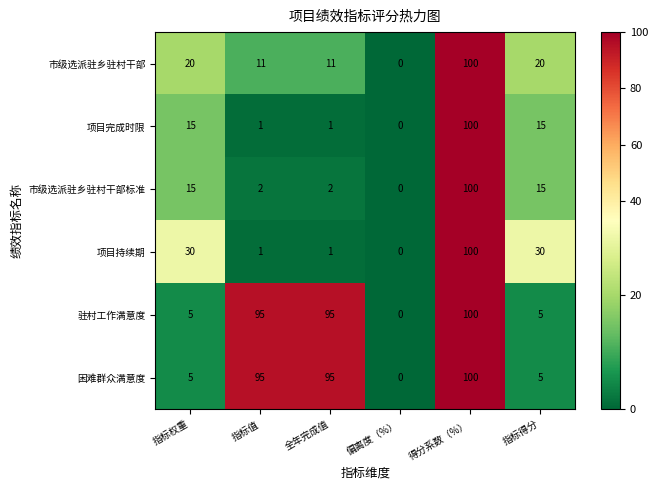

Which category has the lowest value across all series?

偏离度（%）